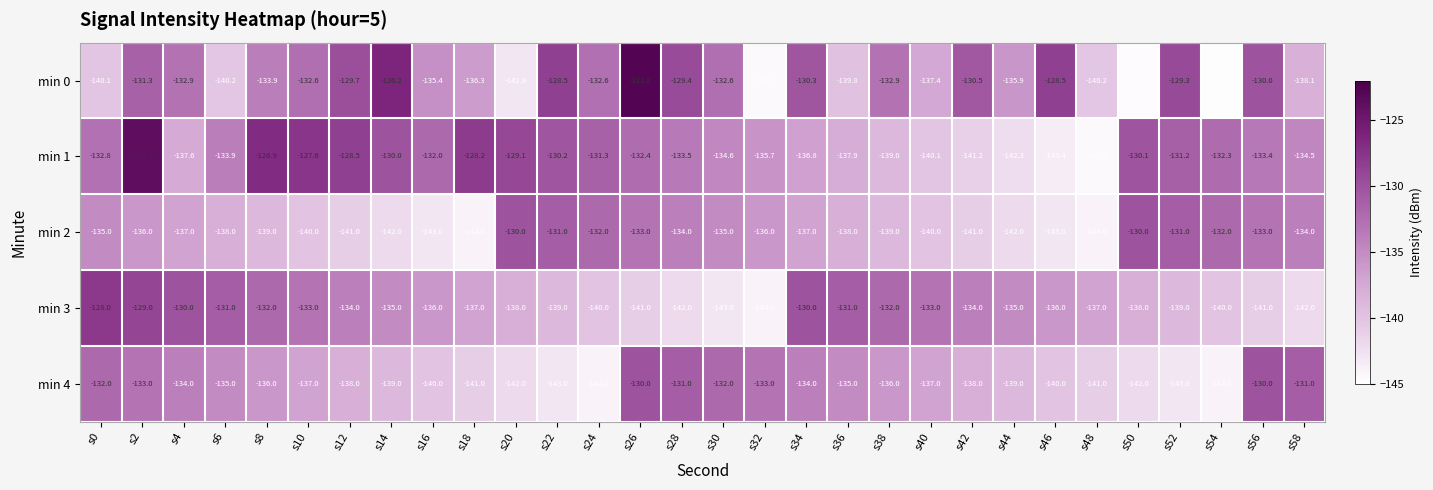

Which label corresponds to the smallest value in the chart?

s54